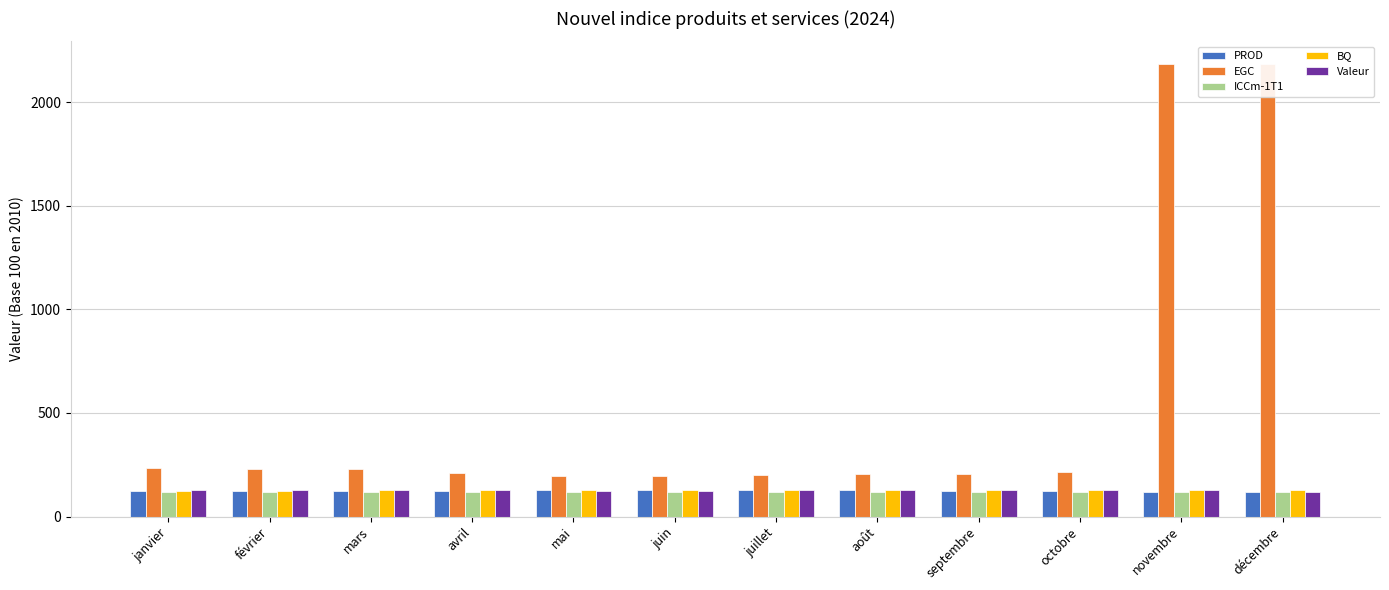

Which has a higher value, juillet or juin?

juillet